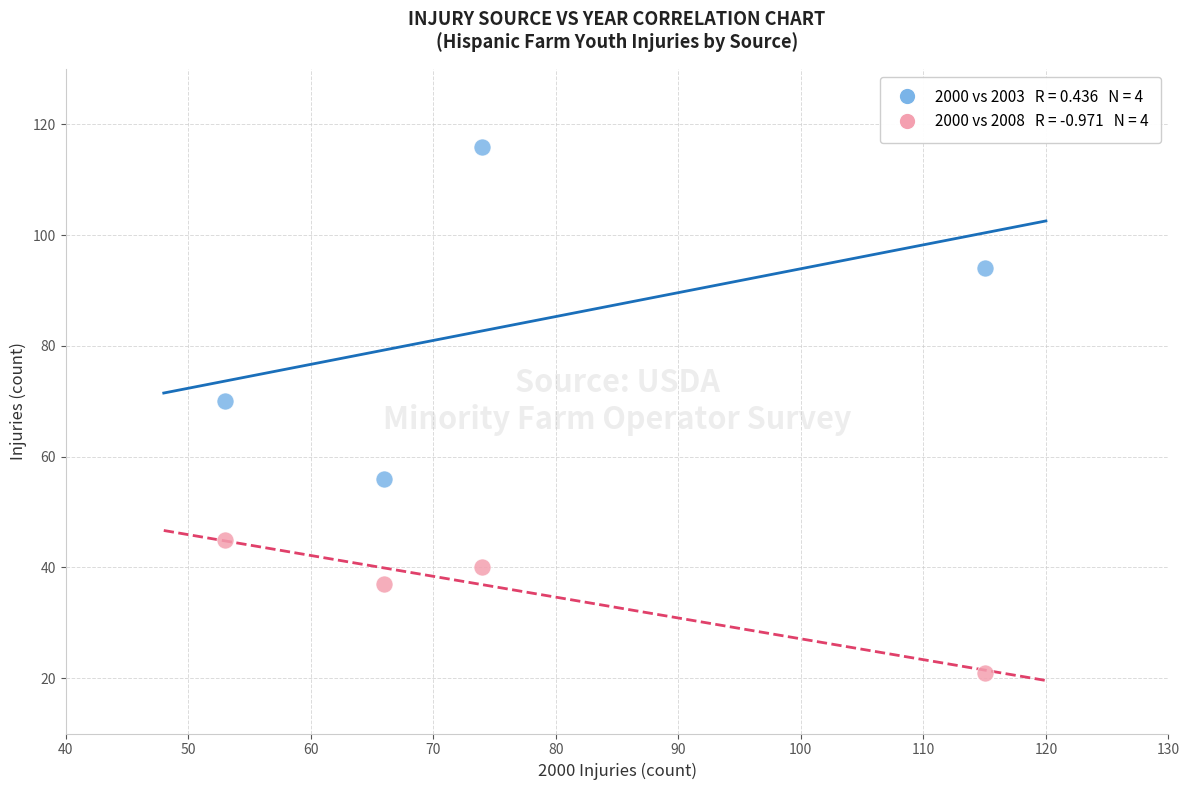

Across all data points, what is the range of Y values (max minus min)?

95